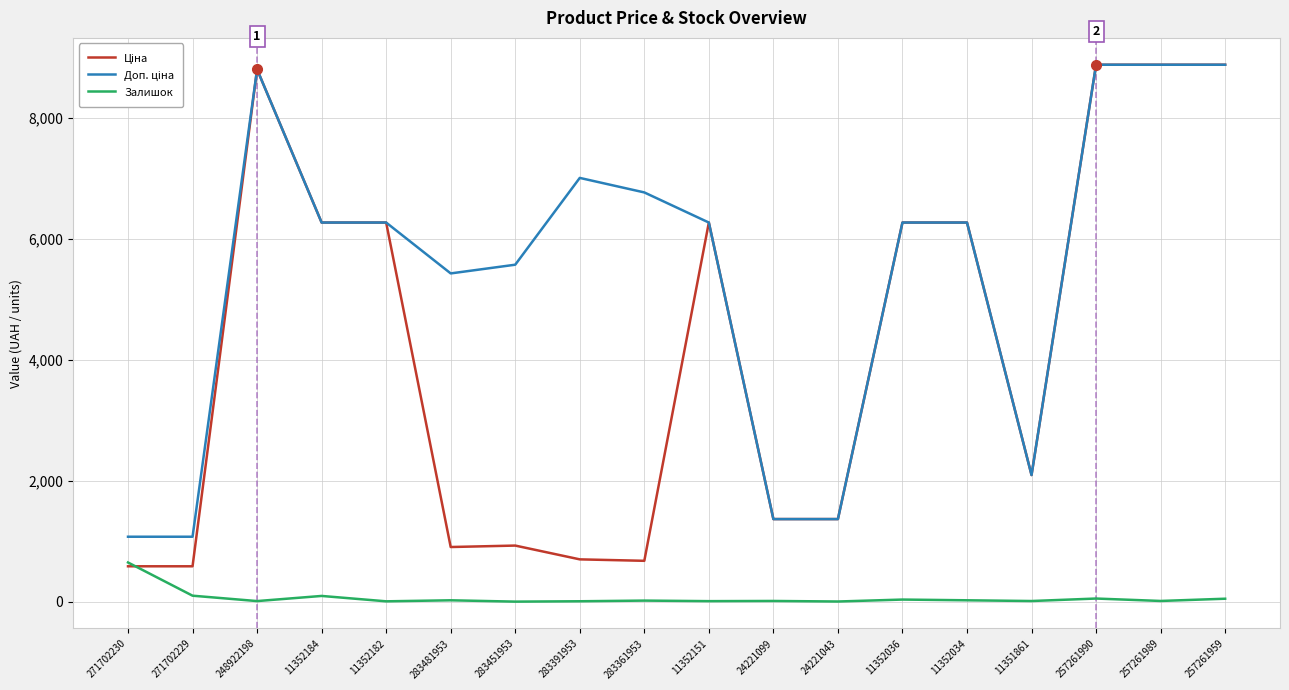

The Залишок series shows 24.0 at 11352034. True or false?

True